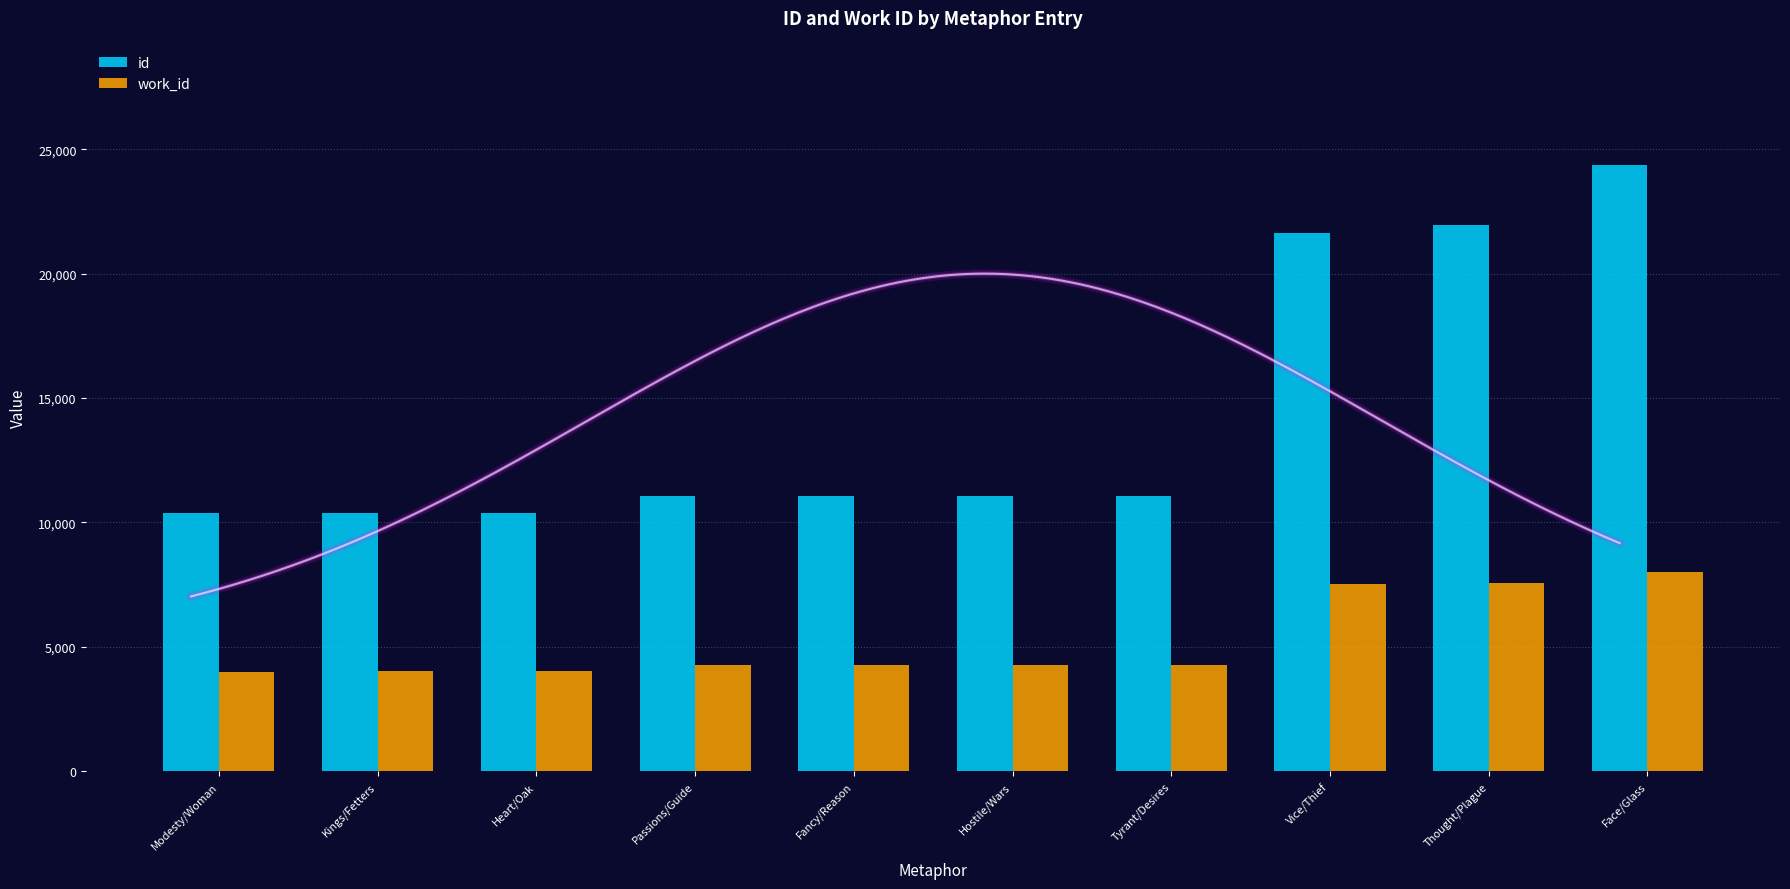

At which category is the sum across all series the highest?

Face/Glass